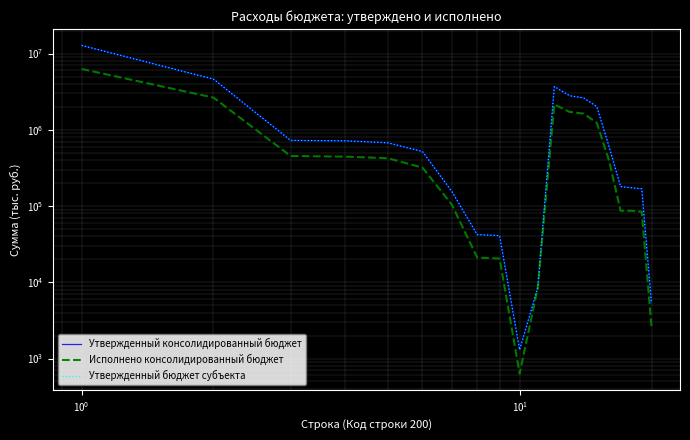

What is the highest value of the Утвержденный бюджет субъекта series?

12786330.0